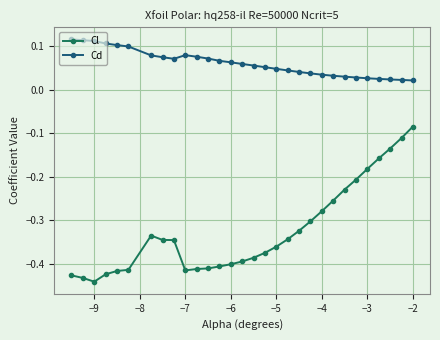

Which series has the widest spread of values?

Cl